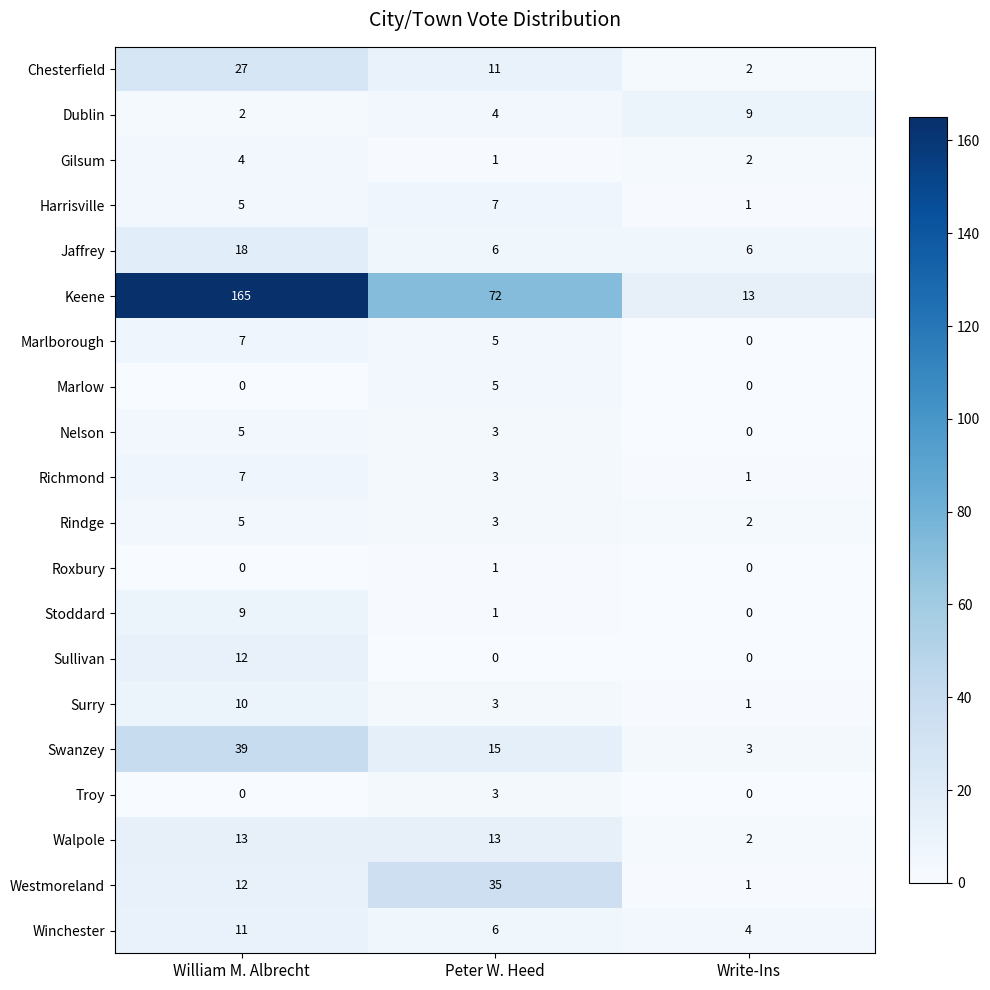

The Keene series shows 43 at Peter W. Heed. True or false?

False